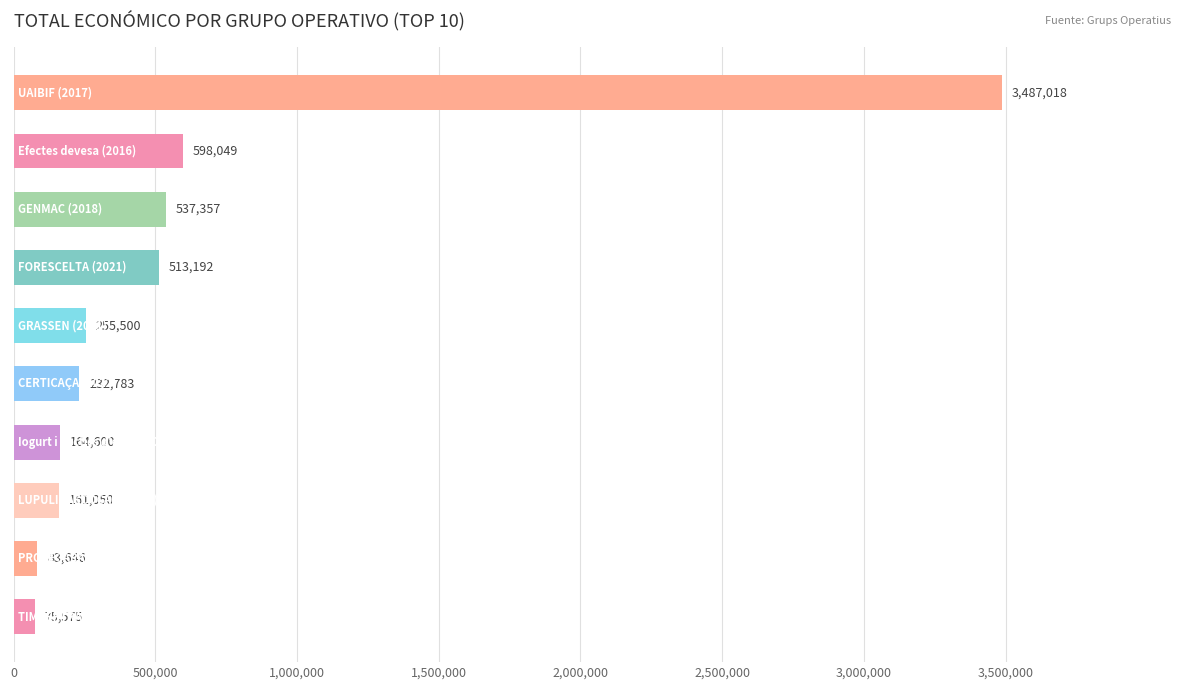

What is the difference between the maximum and minimum values?

3411443